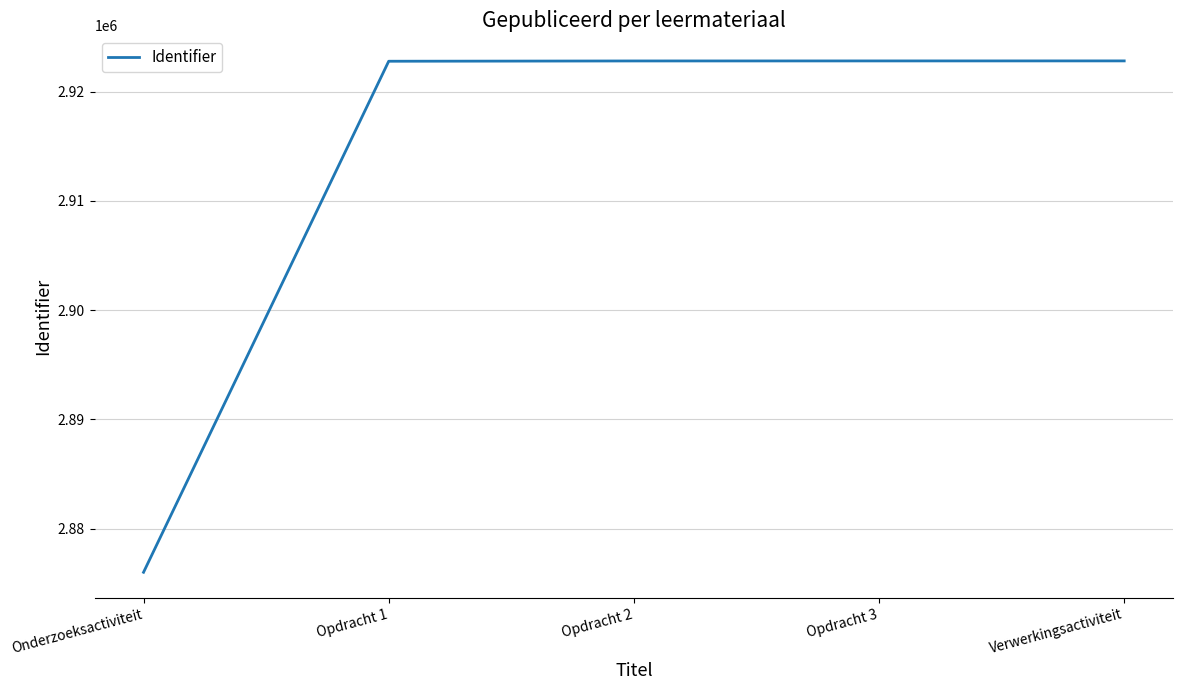

What is the average value?

2913435